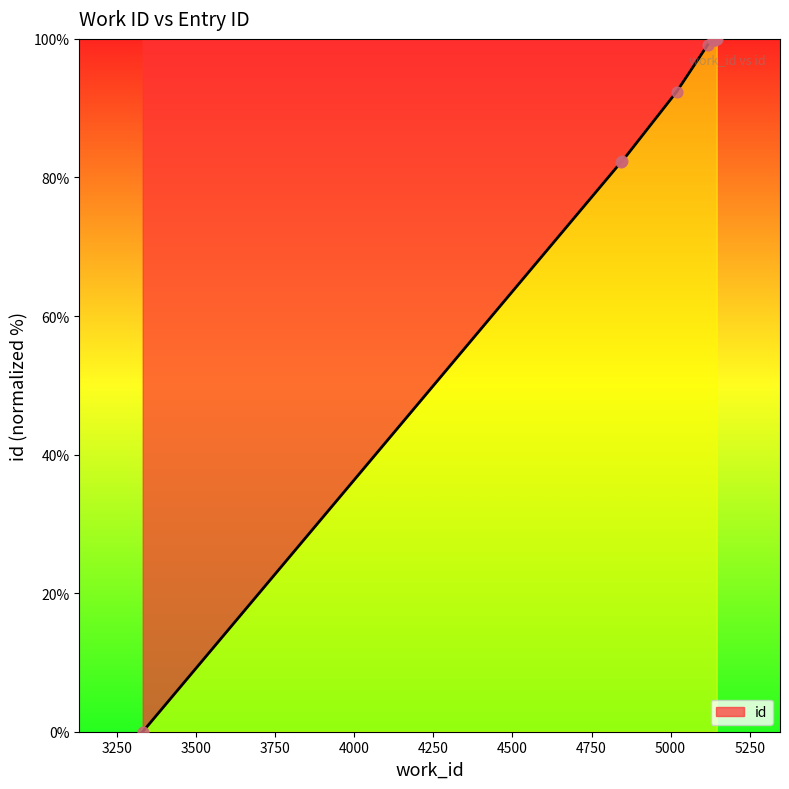

What is the ratio of the value at 5143 to the value at 4844?

1.2